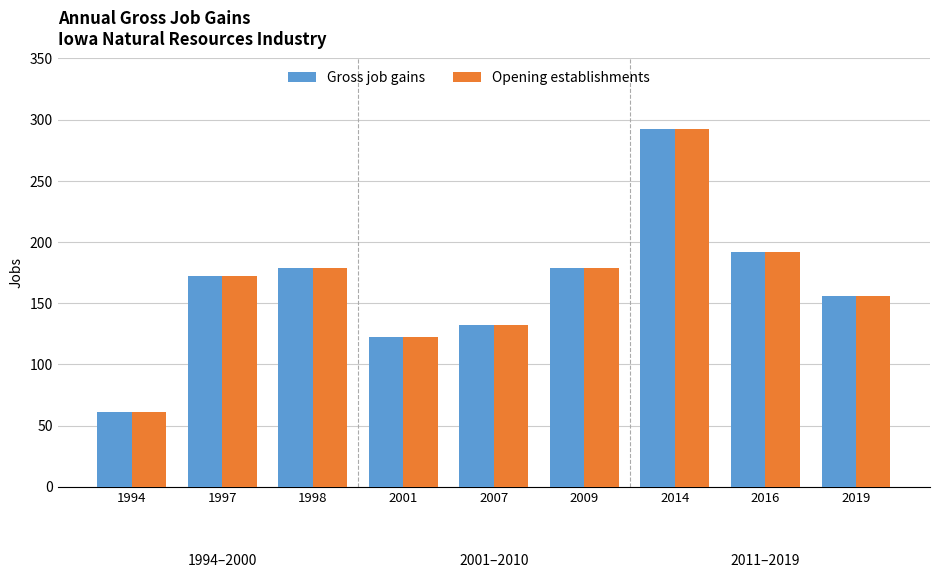

Reading left to right, what are all the values shown in this chart?

Gross job gains: 61	172	179	122	132	179	292	192	156
Opening establishments: 61	172	179	122	132	179	292	192	156